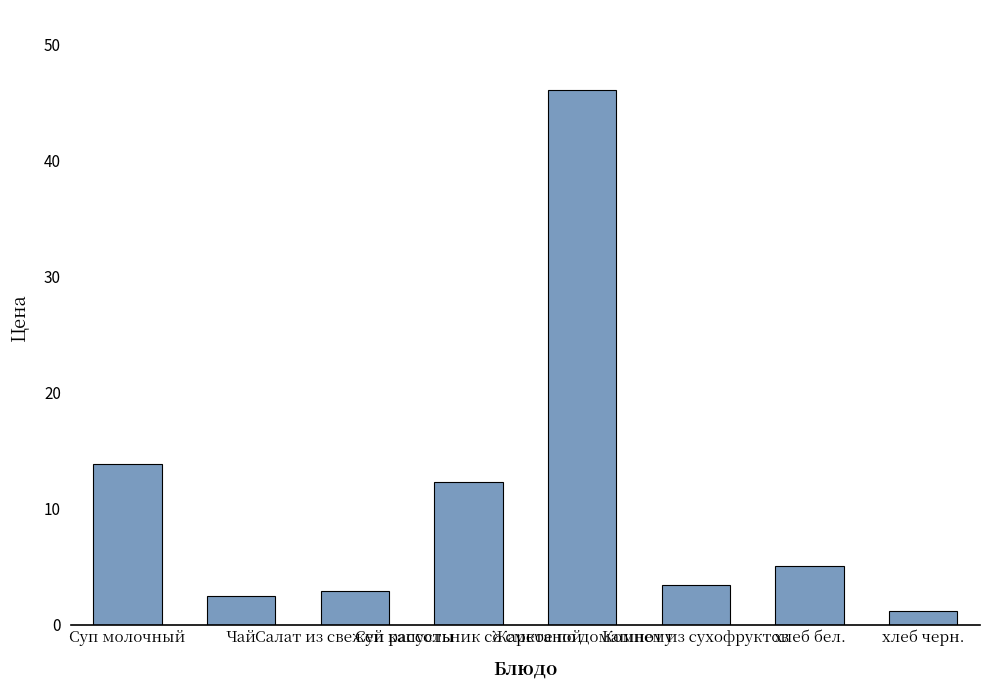

What is the label of the 1st bar from the right?

хлеб черн.